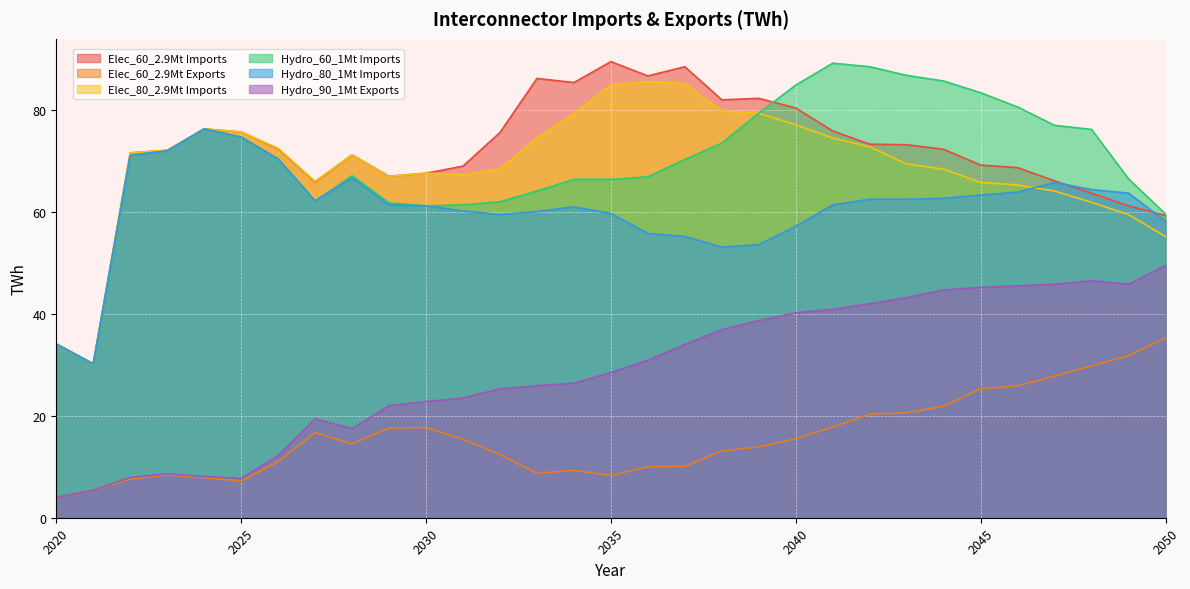

What is the sum of all Elec_60_2.9Mt Imports values?

2212.6